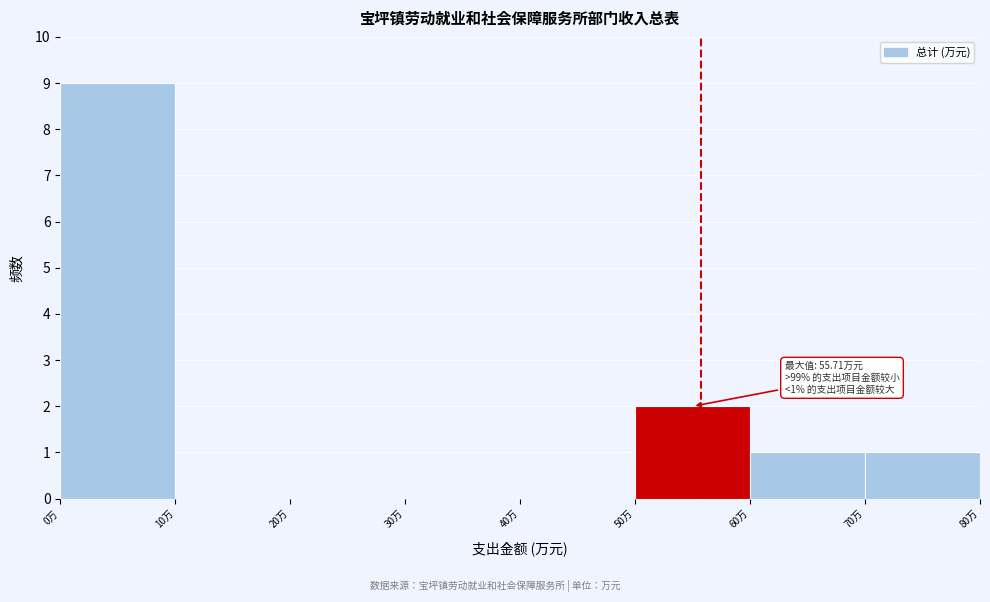

Which range on the x-axis has the tallest bar?

0 to 10